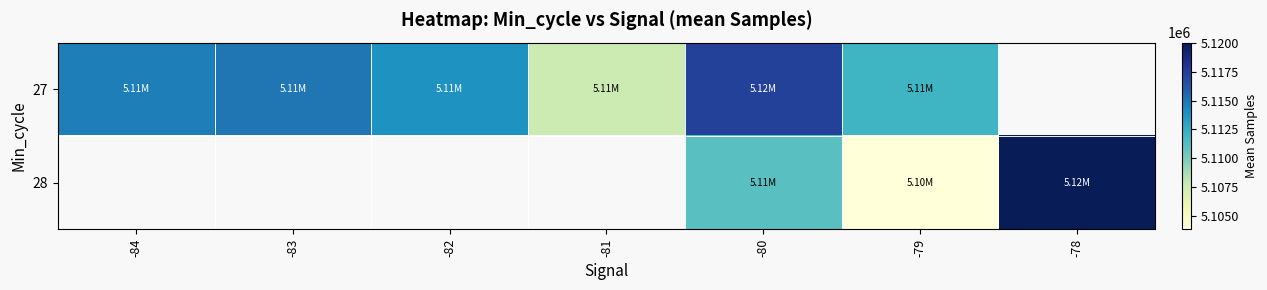

Which has a higher value, -82 or -81?

-82